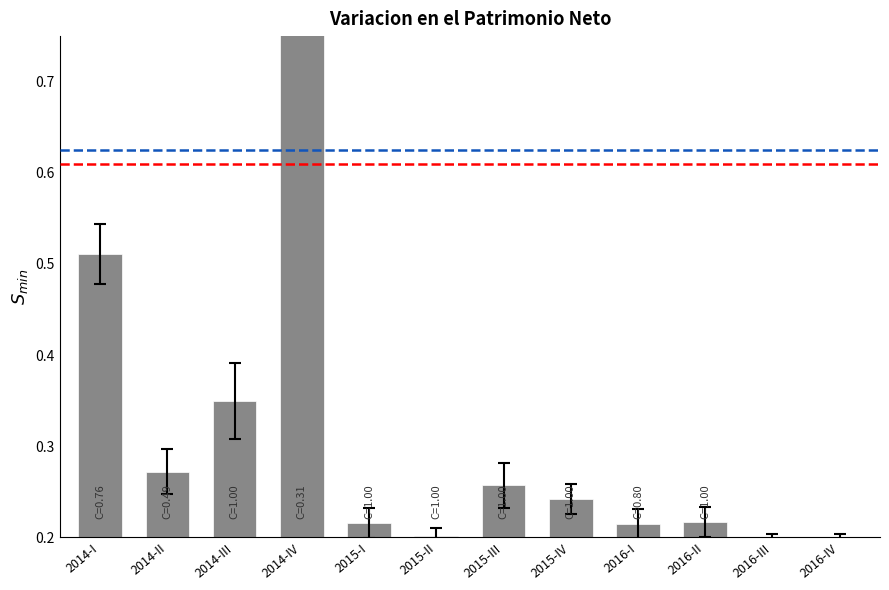

True or false: the data shows 0.4 at 2015-IV.

False